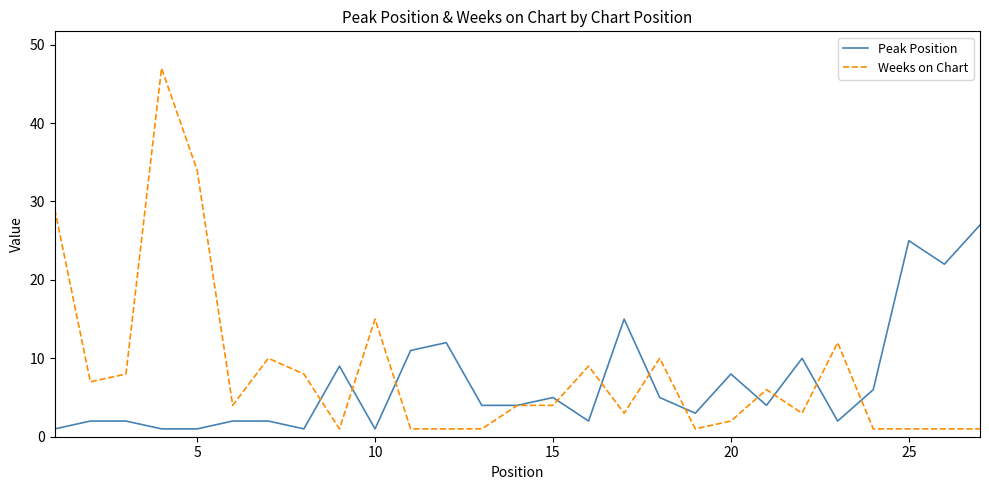

Which series has the widest spread of values?

Weeks on Chart